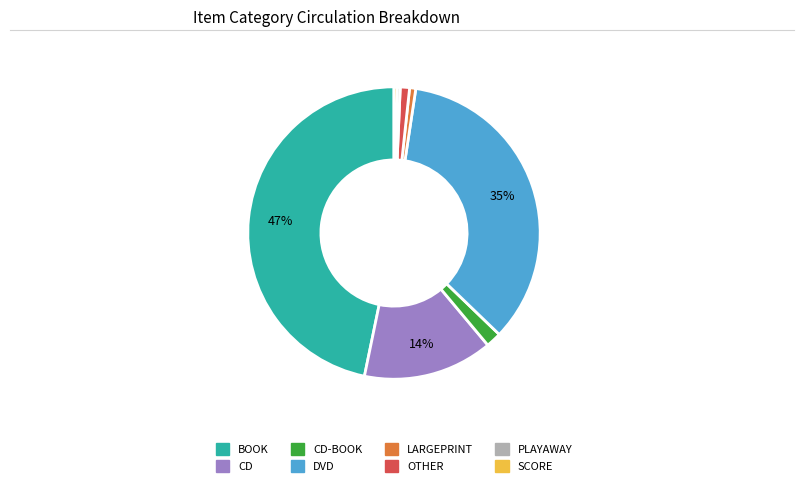

To the nearest percent, what is the average slice percentage?

12%